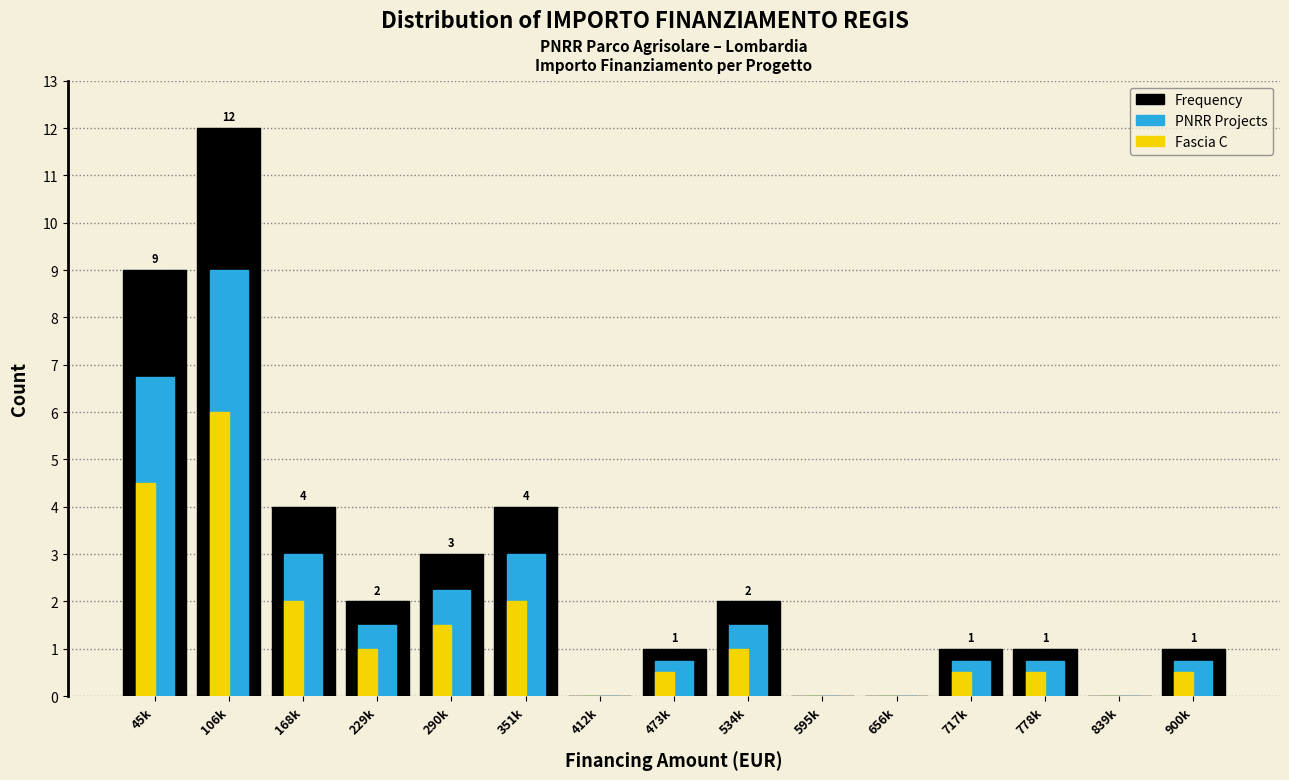

The value of Fascia C at 106k is 9.3. True or false?

False